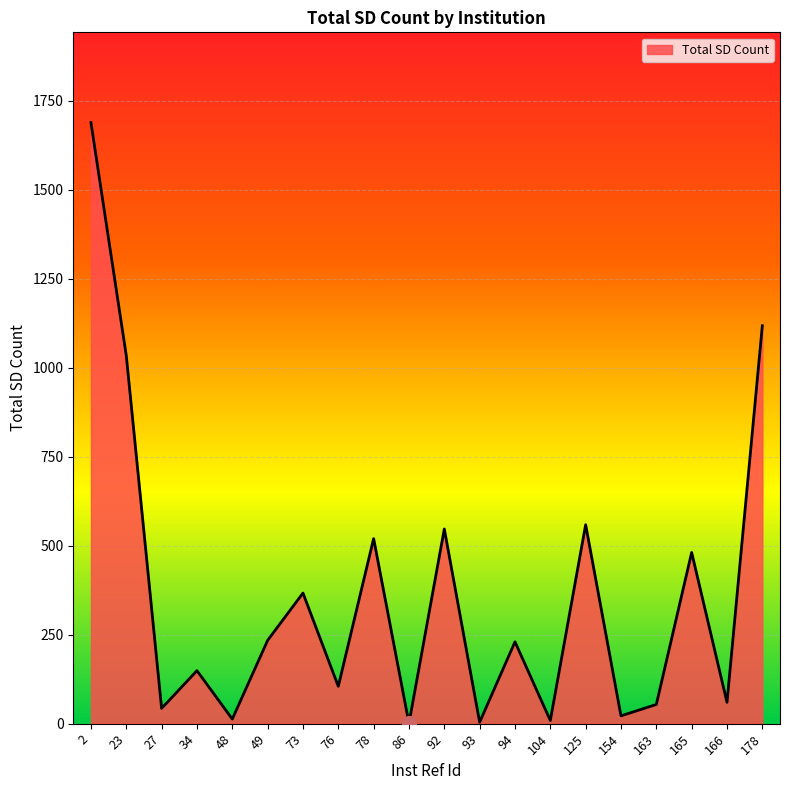

How many interior local peaks (higher than both neighbors) does the data have?

7